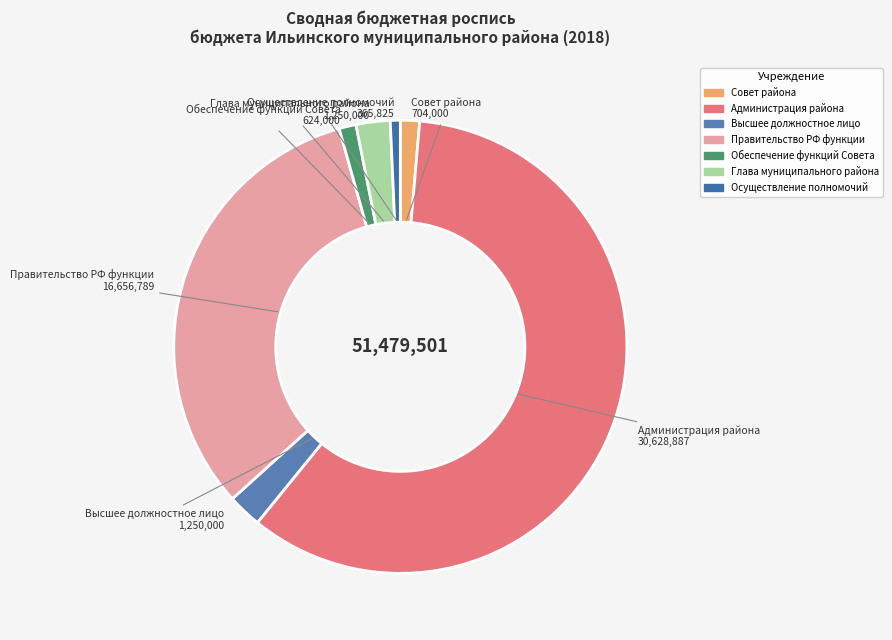

Is there any slice that represents more than half of the pie?

Yes